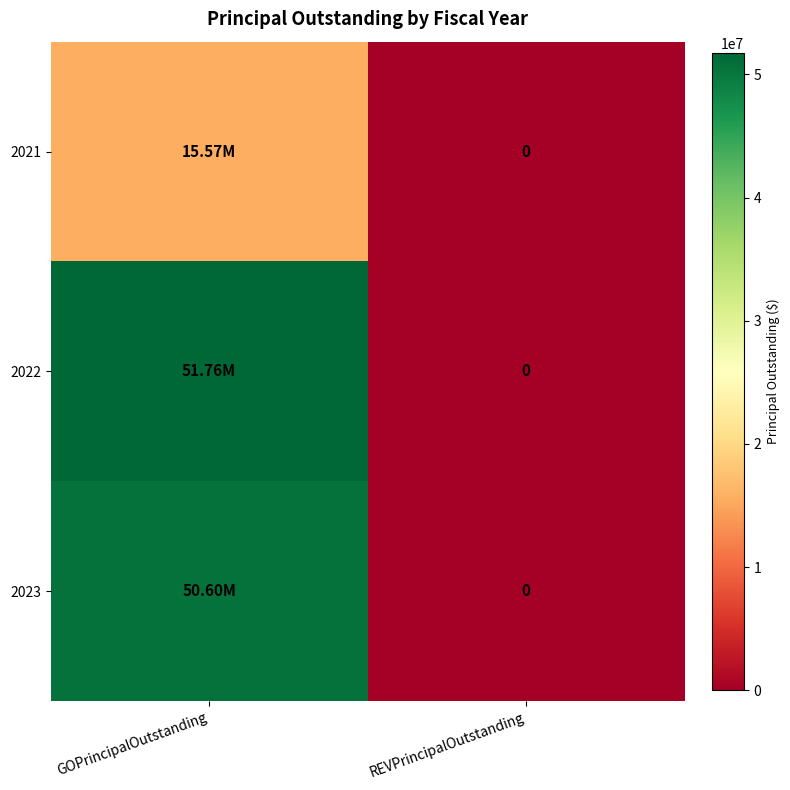

Read the 2023 value at GOPrincipalOutstanding, to the nearest 50.

50600000